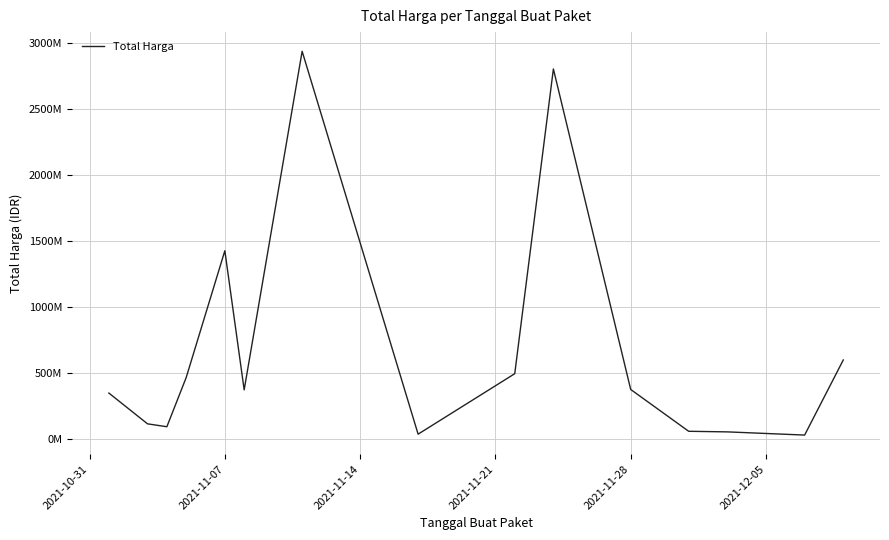

What is the difference between the maximum and second lowest values?

2904741240